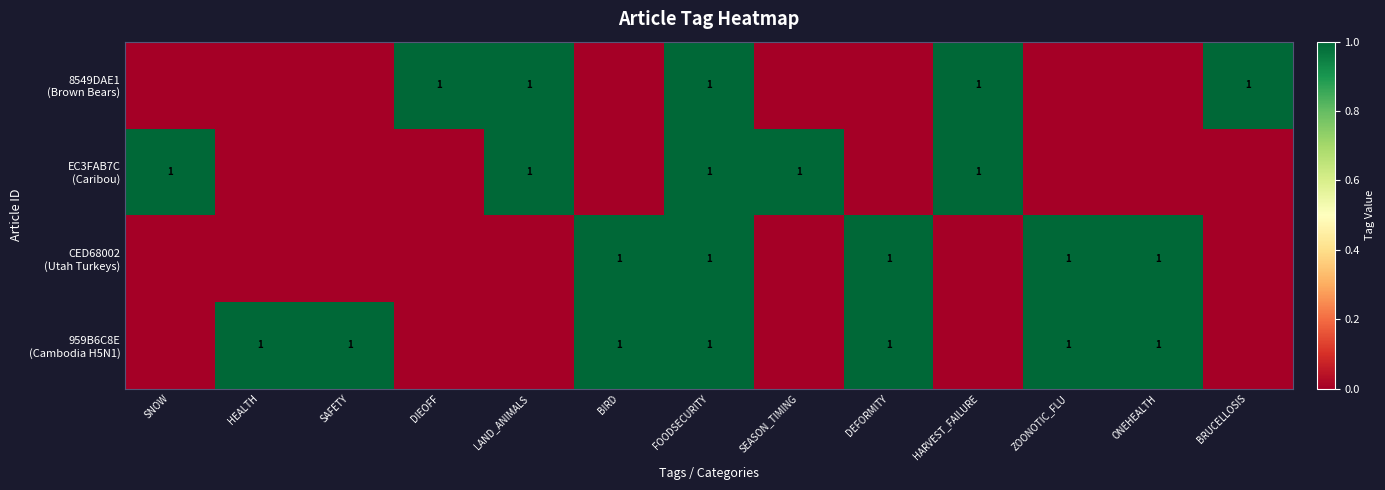

What is the difference between the EC3FAB7C (Caribou) values at HEALTH and HARVEST_FAILURE?

1